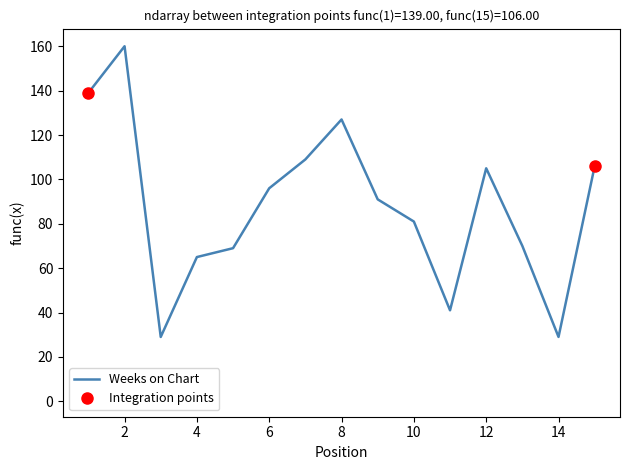

How many interior local valleys (lower than both neighbors) does the data have?

3